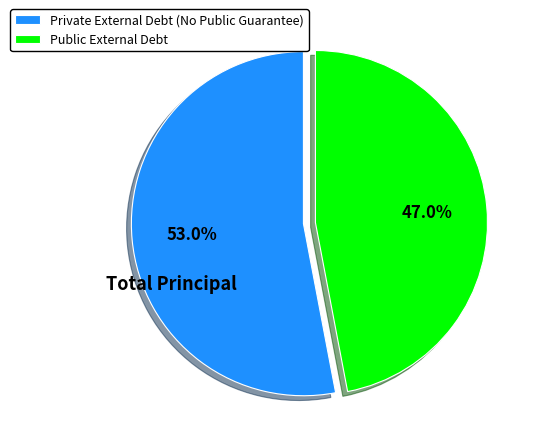

Which category has the biggest portion of the pie?

Private External Debt (No Public Guarantee)